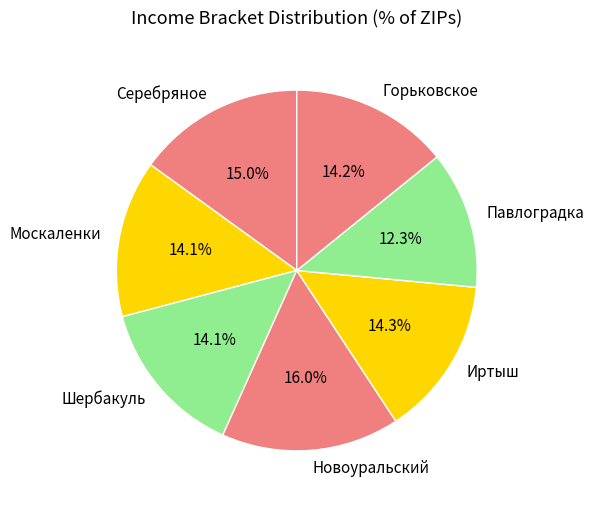

The Павлоградка slice represents 12% of the pie. True or false?

True